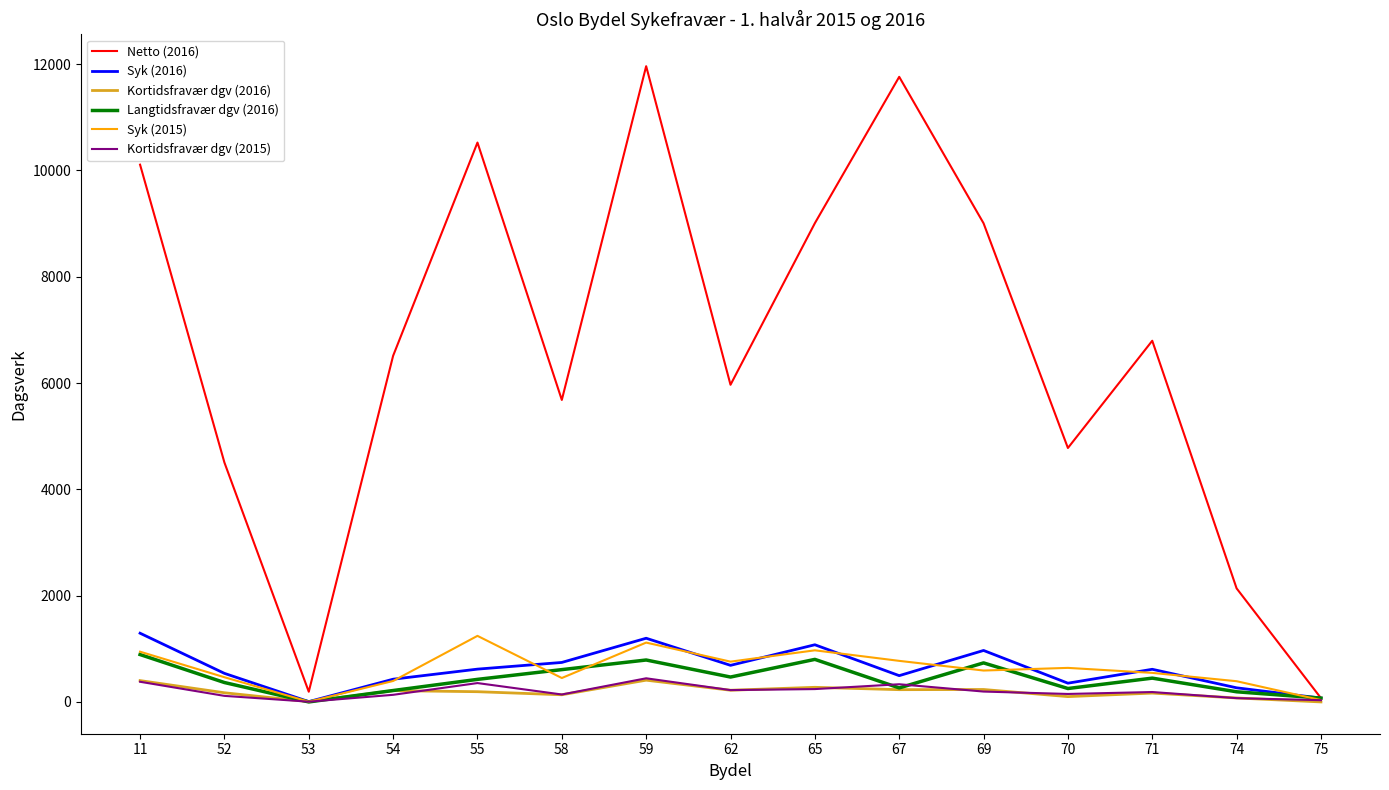

Where is the first local maximum for Netto (2016)?

55